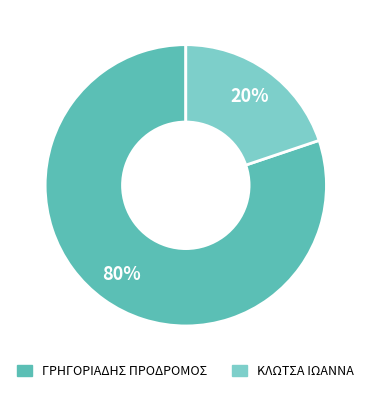

To the nearest percent, what is the difference between the largest and smallest slice percentages?

60%